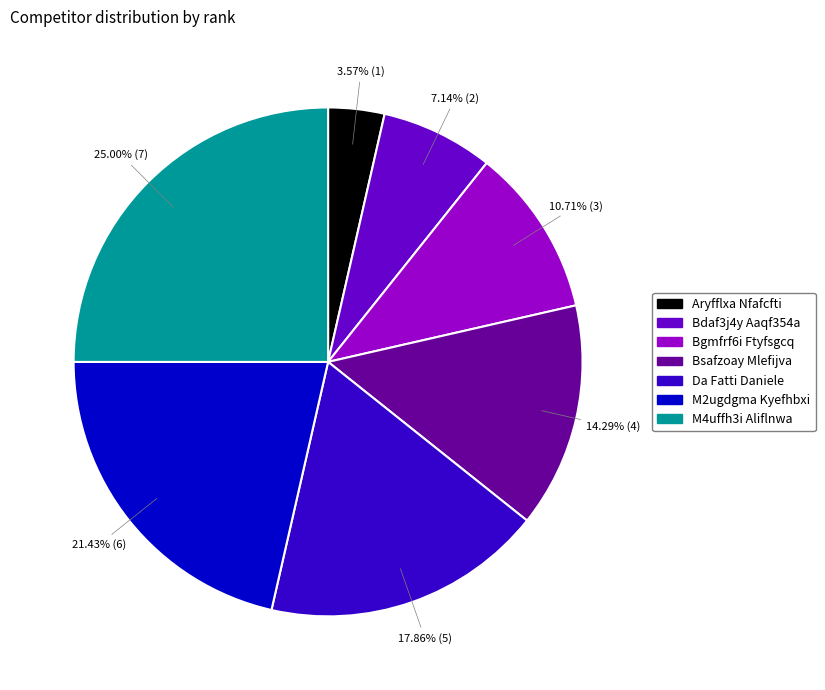

To the nearest percent, what is the average slice percentage?

14%